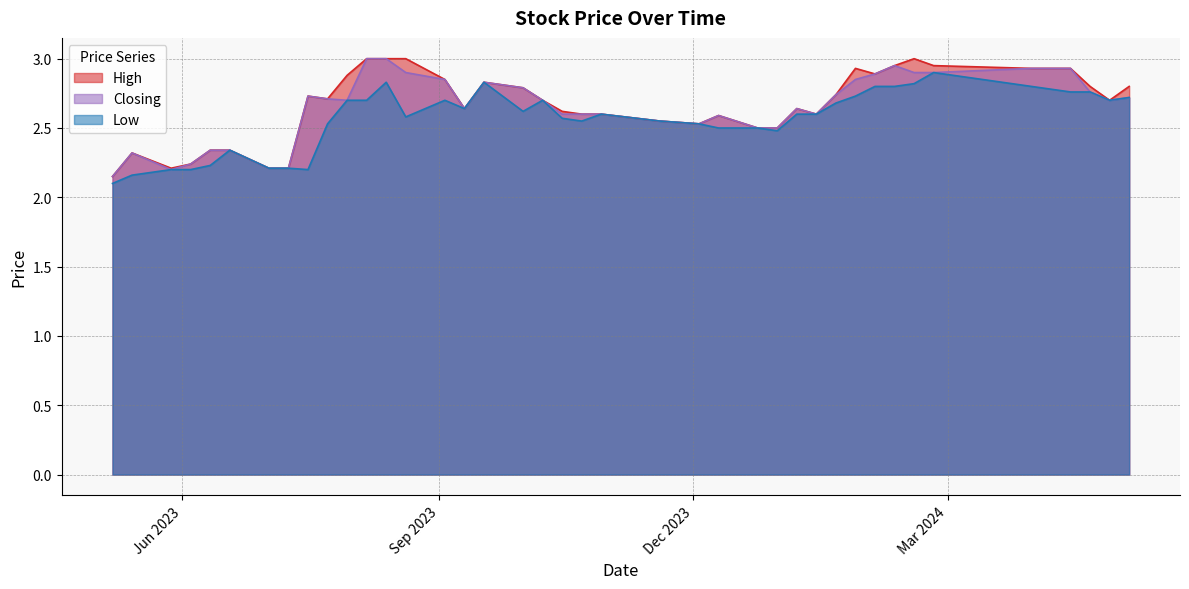

At how many categories does at least one series exceed 2?

40